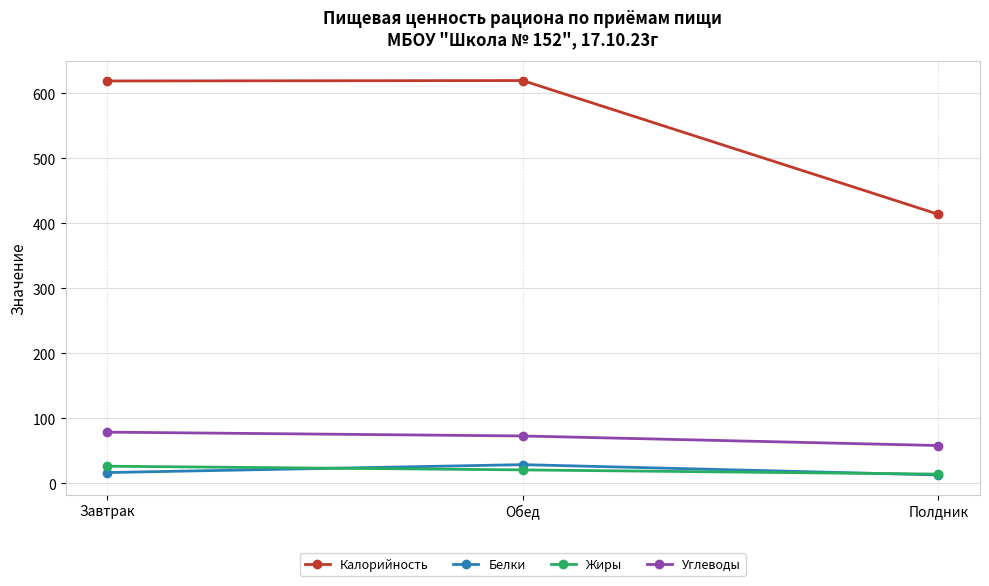

Read the Углеводы value at Завтрак.

78.9